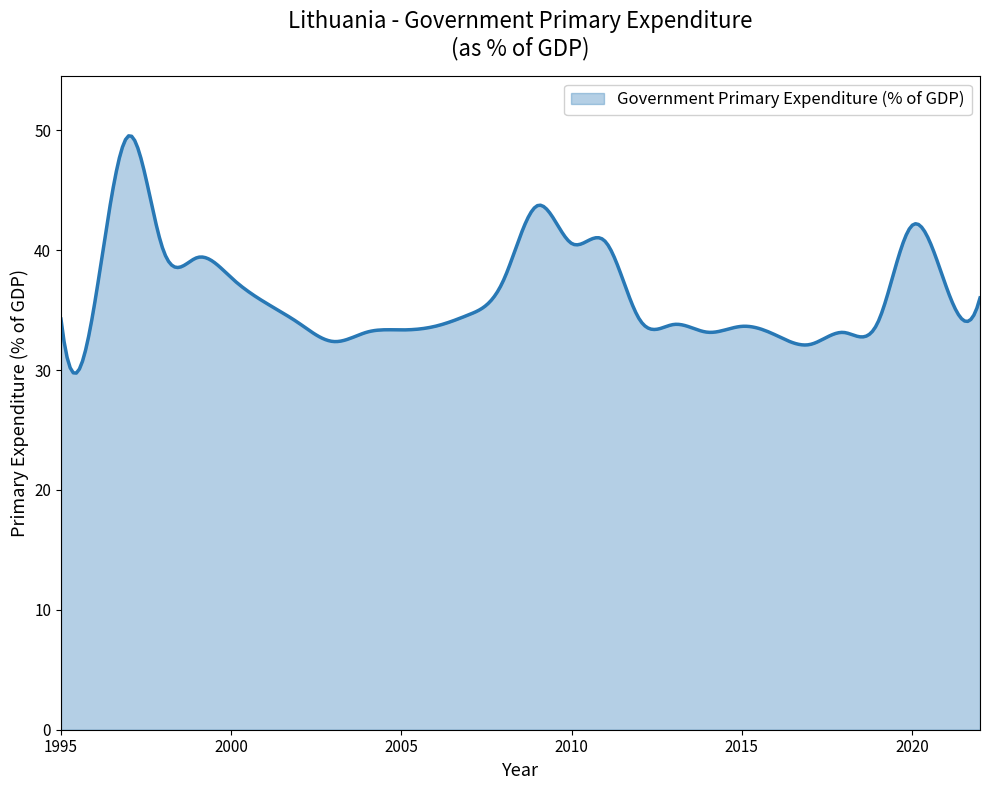

What is the smallest value displayed?

29.7